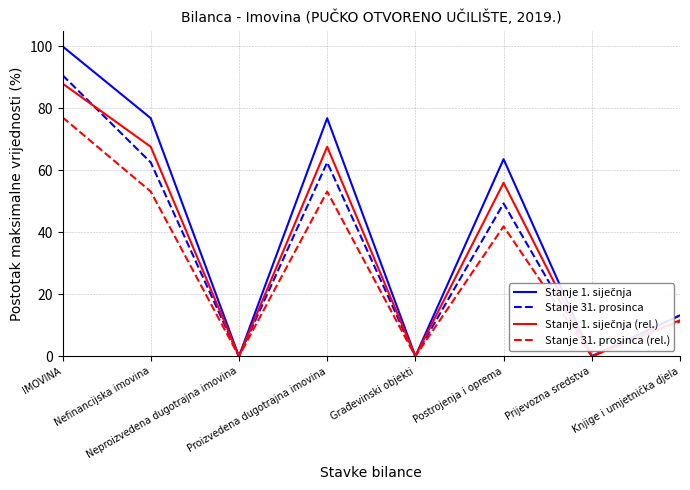

At how many categories does at least one series exceed 9?

5